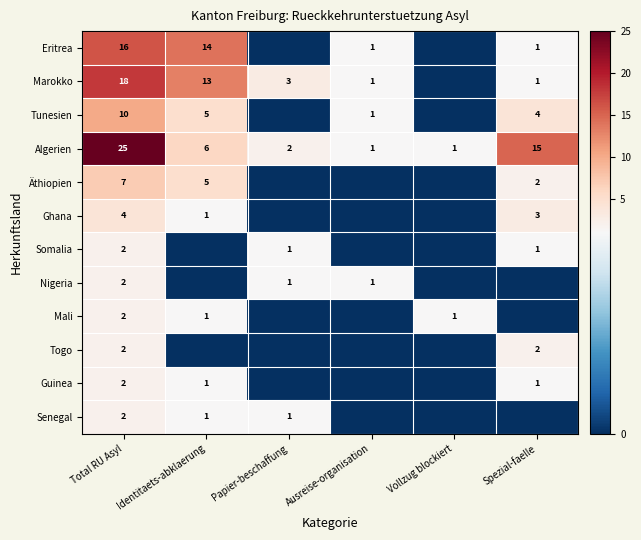

Between Identitaets-abklaerung and Ausreise-organisation, which is larger?

Identitaets-abklaerung